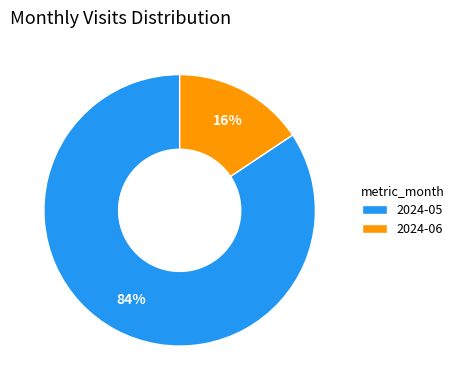

What is the ratio of the value at 2024-06 to the value at 2024-05?

0.2